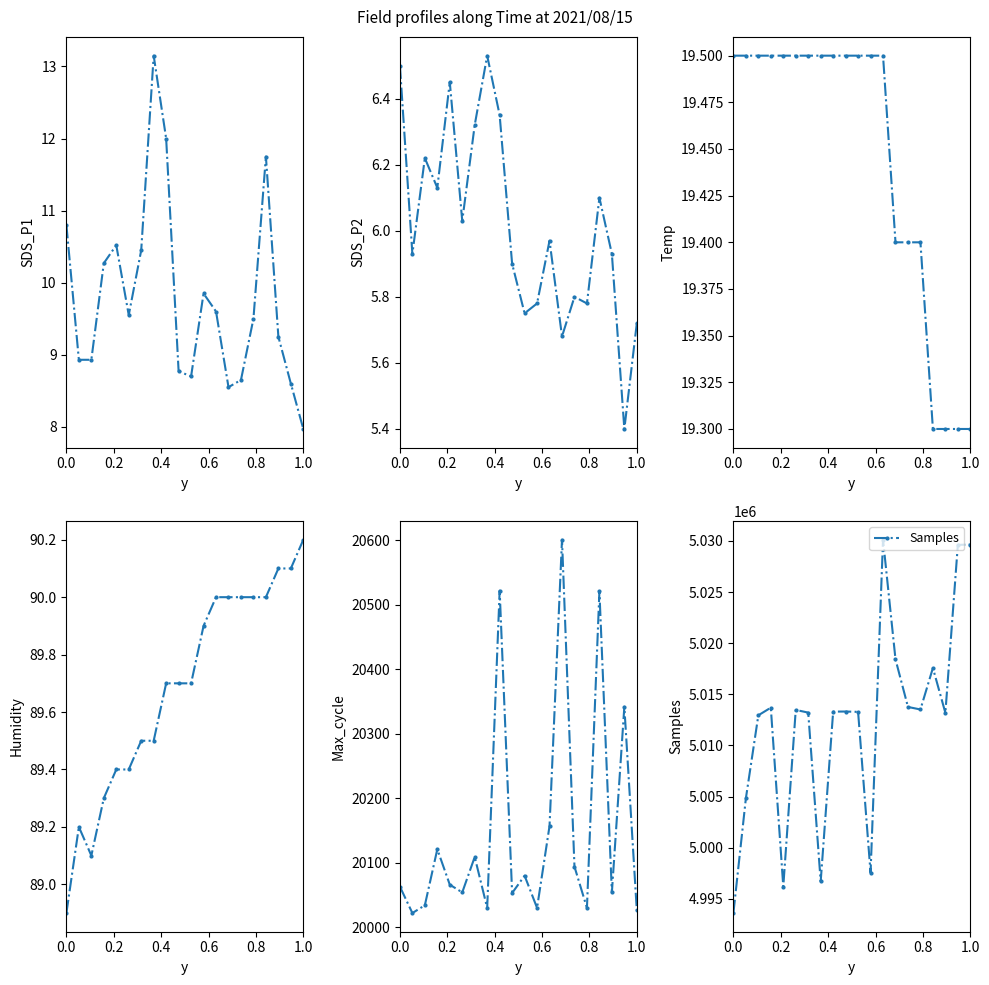

Which series has the largest range (max minus min)?

Samples